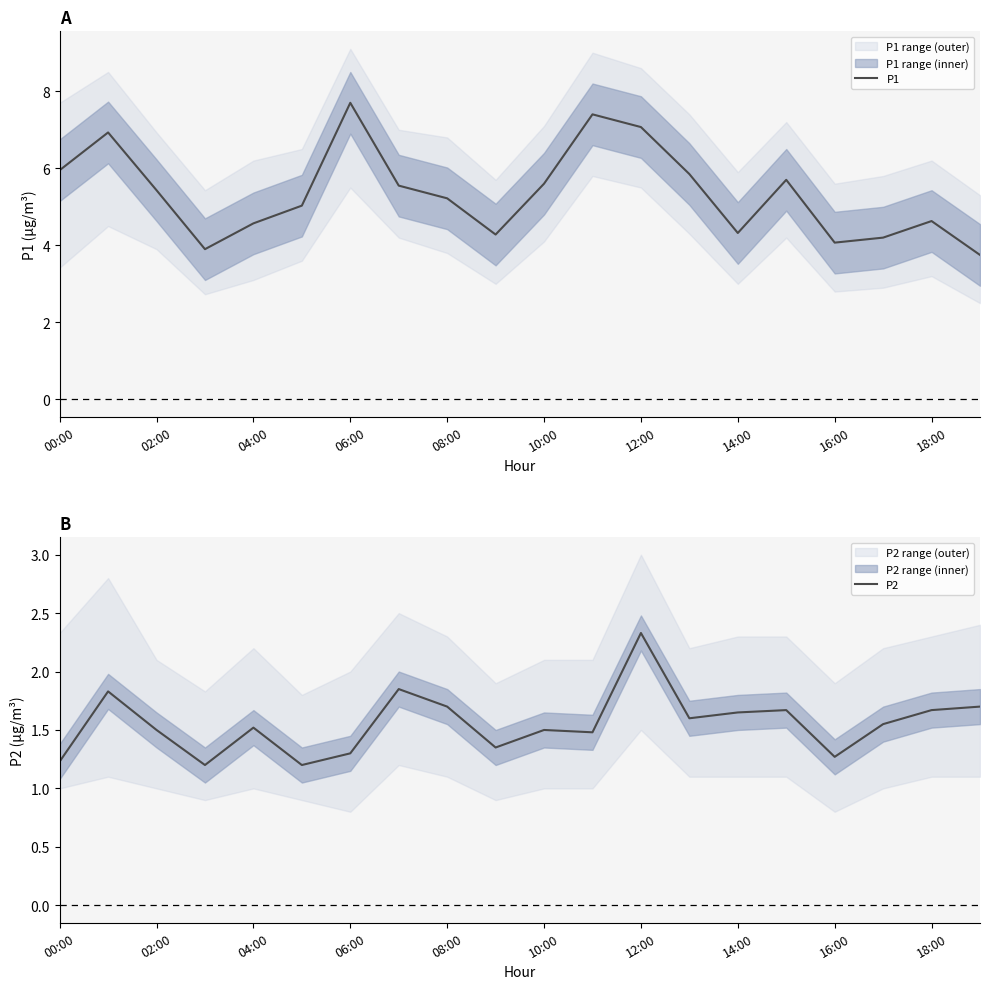

Which category has the highest value in the P2 series?

12:00